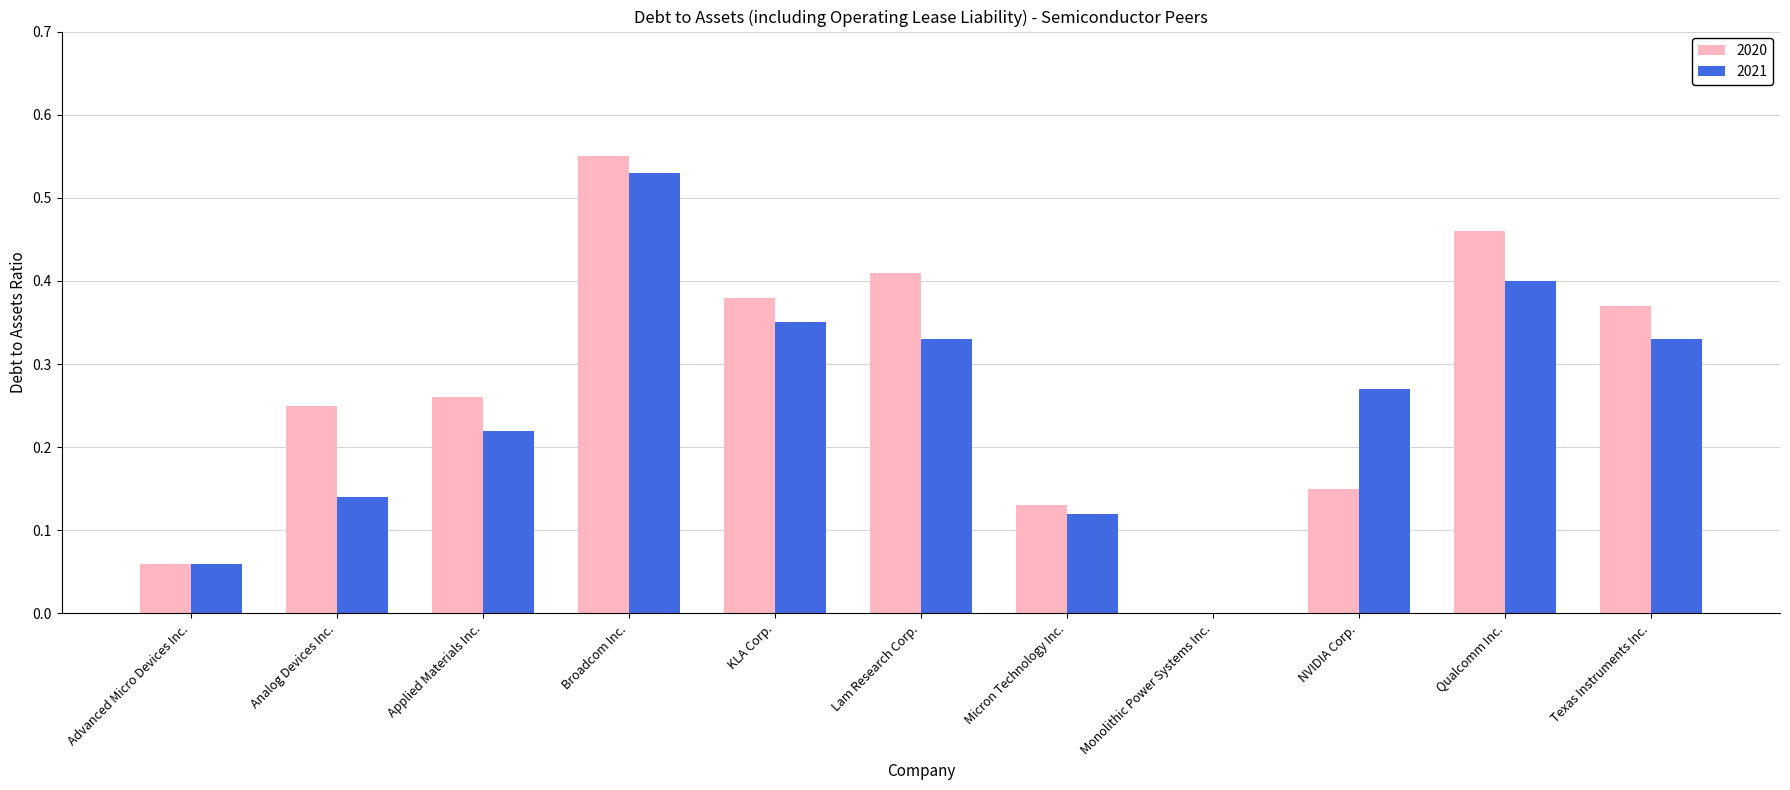

What is the sum of all 2021 values?

2.8